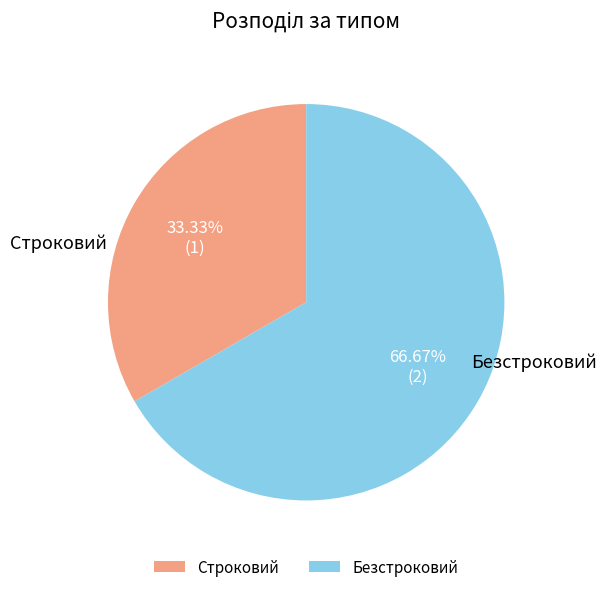

What portion of the pie excludes Безстроковий?

33.3%